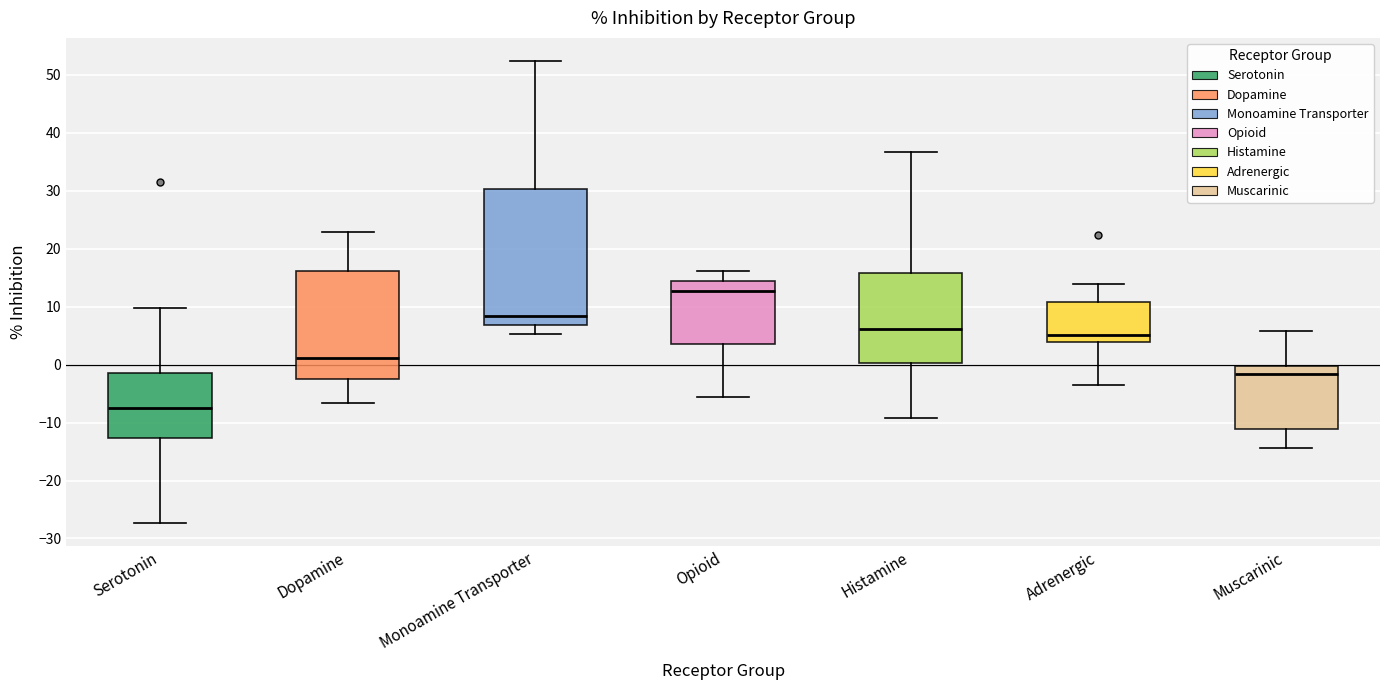

Reading left to right, transcribe this box plot: for each box, give where its median line is, the range the box spans, and where its two whiskers end, as read against the y-axis. The values are not printed on the chart, so give them approximately, as read against the axis.

Serotonin: median -7, box -13 to -1, whiskers -27 to 10
Dopamine: median 1, box -2 to 16, whiskers -7 to 23
Monoamine Transporter: median 8, box 7 to 30, whiskers 5 to 52
Opioid: median 13, box 4 to 14, whiskers -6 to 16
Histamine: median 6, box 0 to 16, whiskers -9 to 37
Adrenergic: median 5, box 4 to 11, whiskers -4 to 14
Muscarinic: median -2, box -11 to 0, whiskers -14 to 6